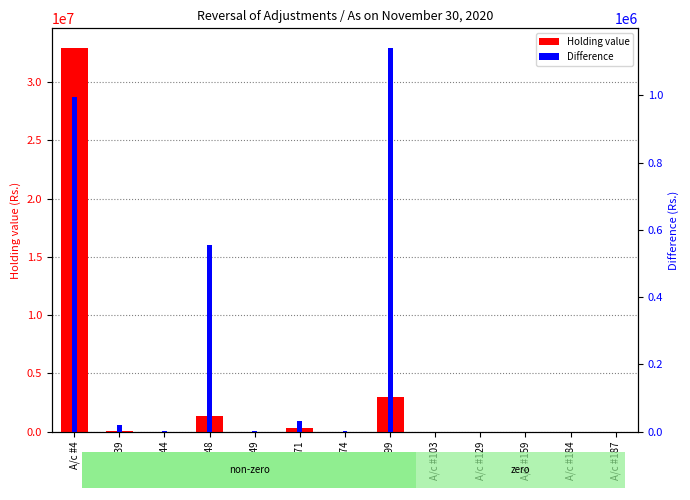

Reading left to right, what are all the values shown in this chart?

Holding value: 32975297	90695	1925	1320815	2230	289950	2650	3014050	0	0	0	0	0
Difference: 995449	20363	701	554744	1015	31894	1229	1142287	0	0	0	0	0